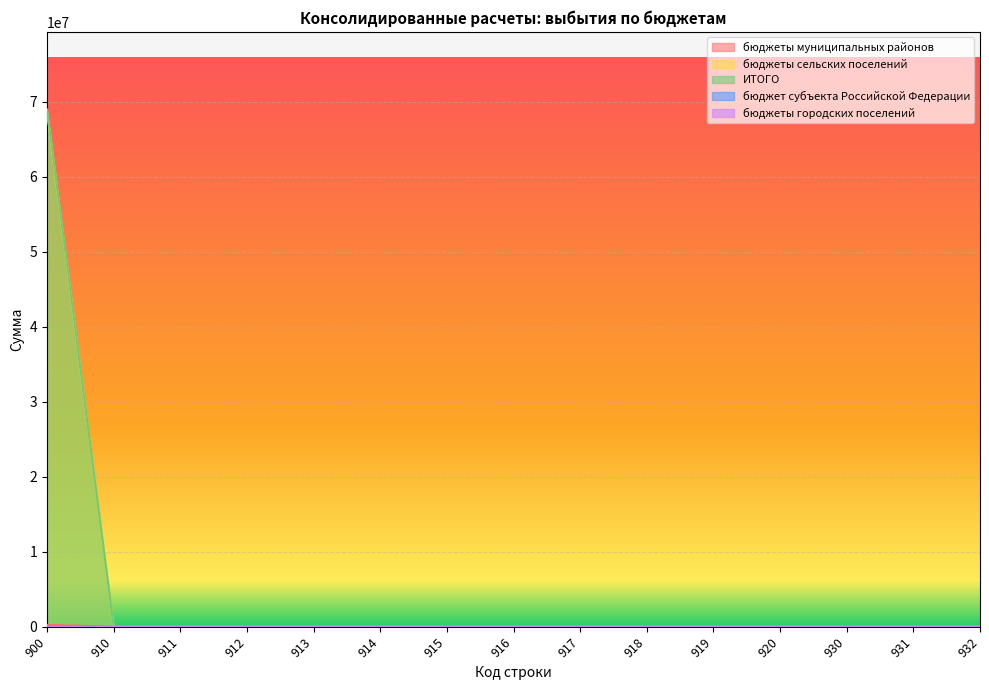

True or false: бюджеты сельских поселений and бюджеты муниципальных районов intersect in this chart.

False